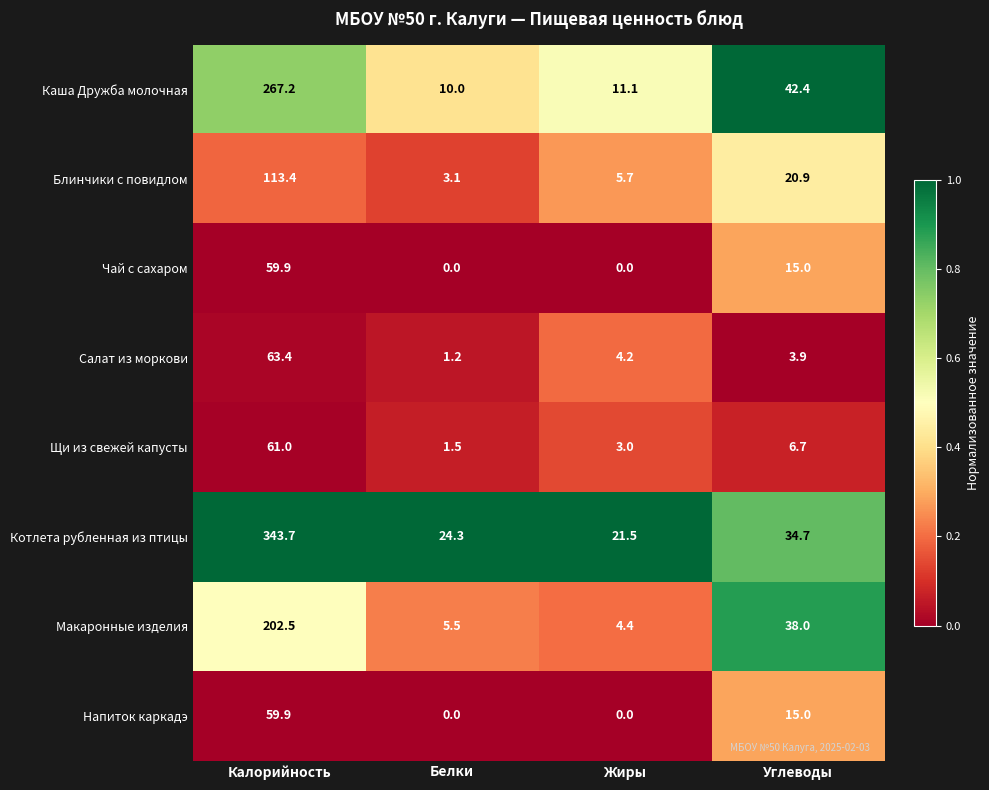

What is the difference between the maximum and minimum values in the Блинчики с повидлом series?

110.3